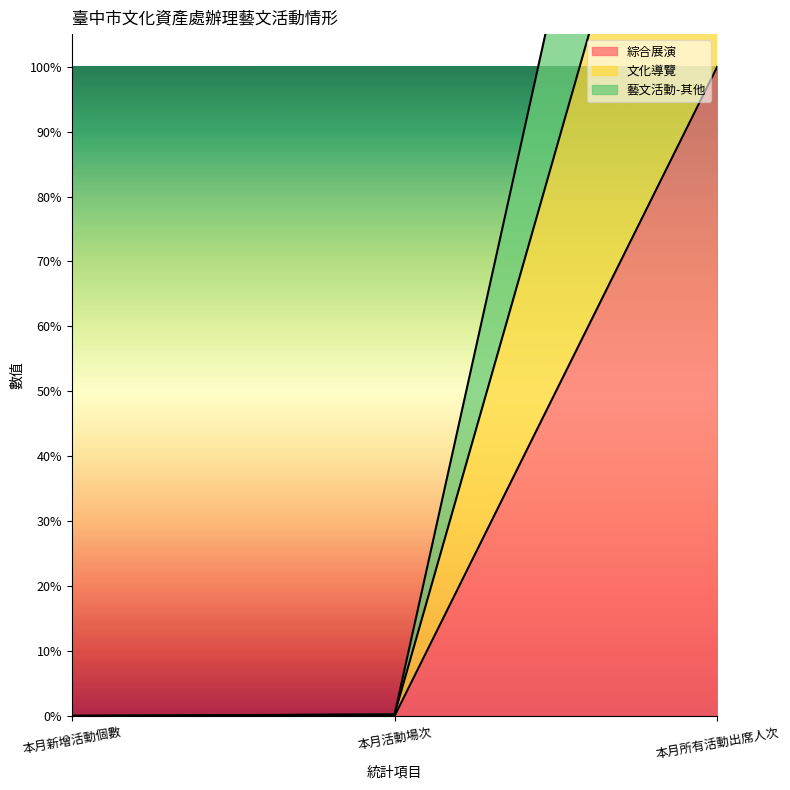

Does the chart display data point markers on the line(s)?

No